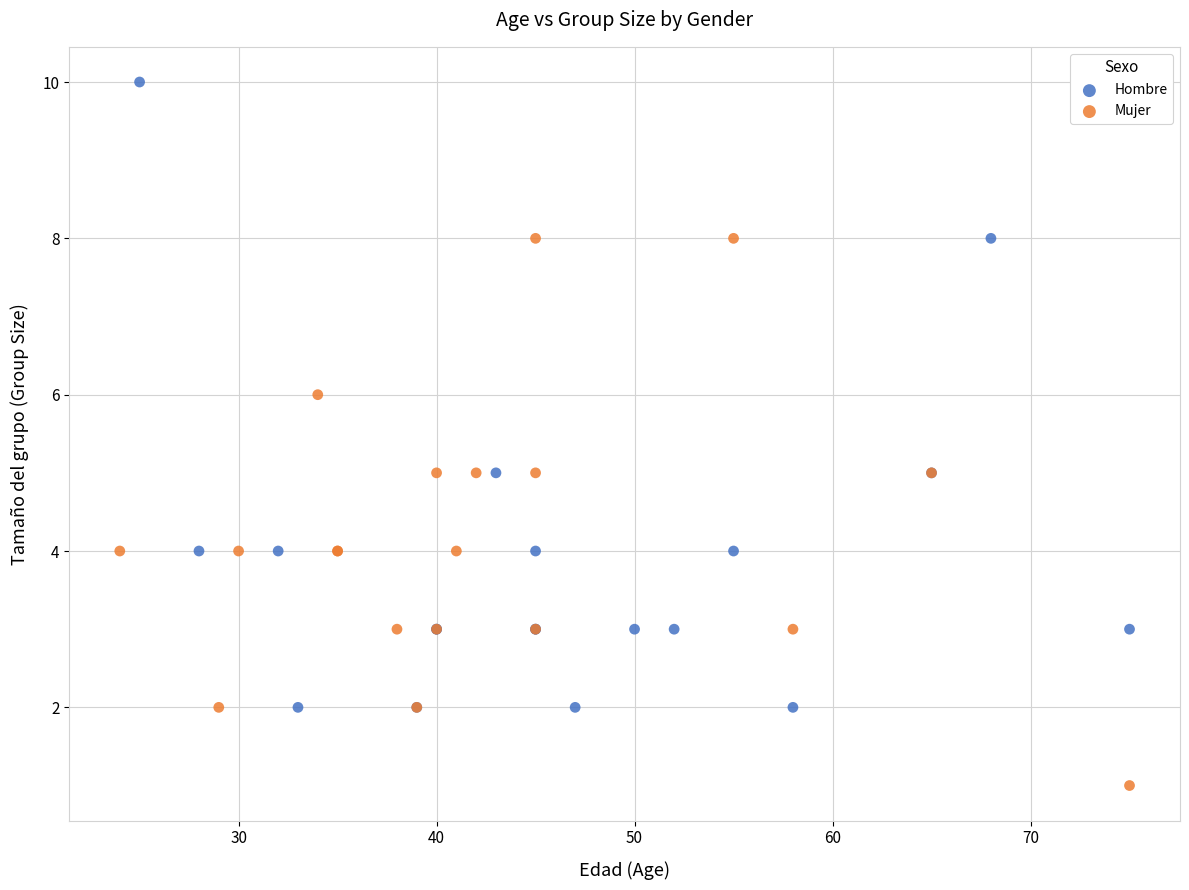

Which series has the largest Y range (max minus min)?

Hombre